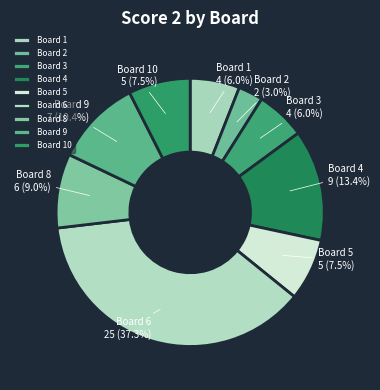

What percentage is NOT represented by Board 1?

94.0%